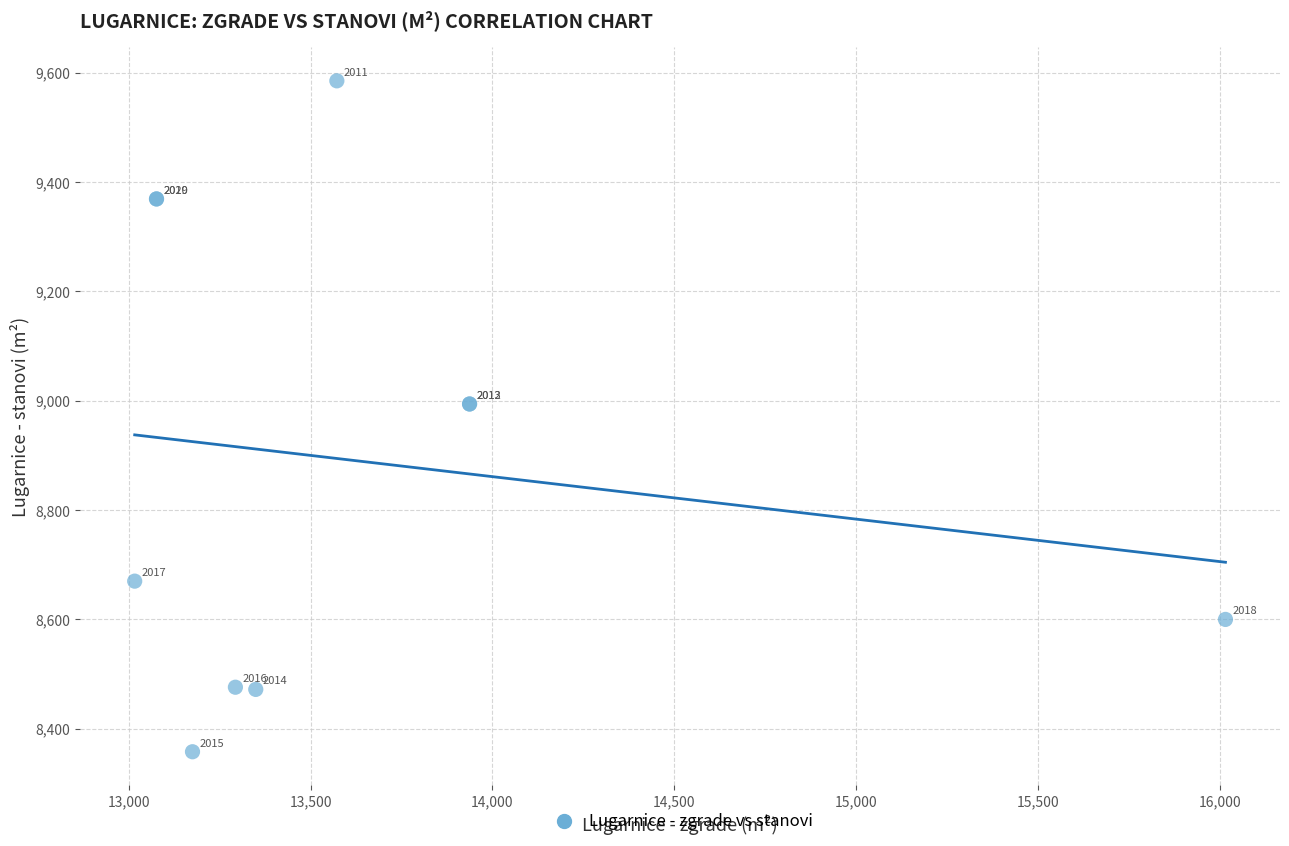

What Y value in the scatter plot is closest to 8971?

8994